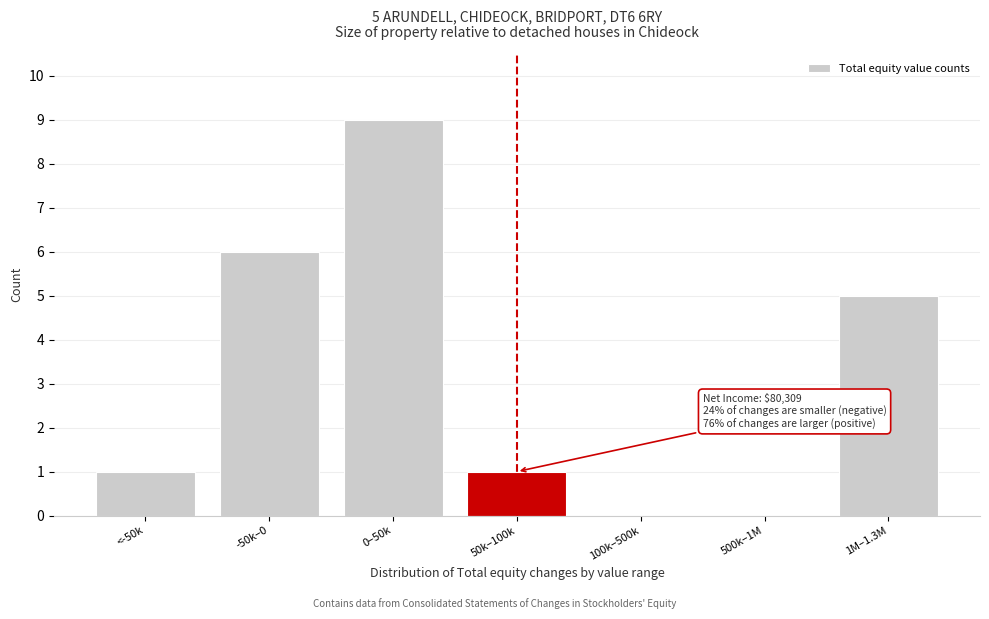

Reading left to right, extract all data points from this chart.

<-50k=1	-50k–0=6	0–50k=9	50k–100k=1	100k–500k=0	500k–1M=0	1M–1.3M=5